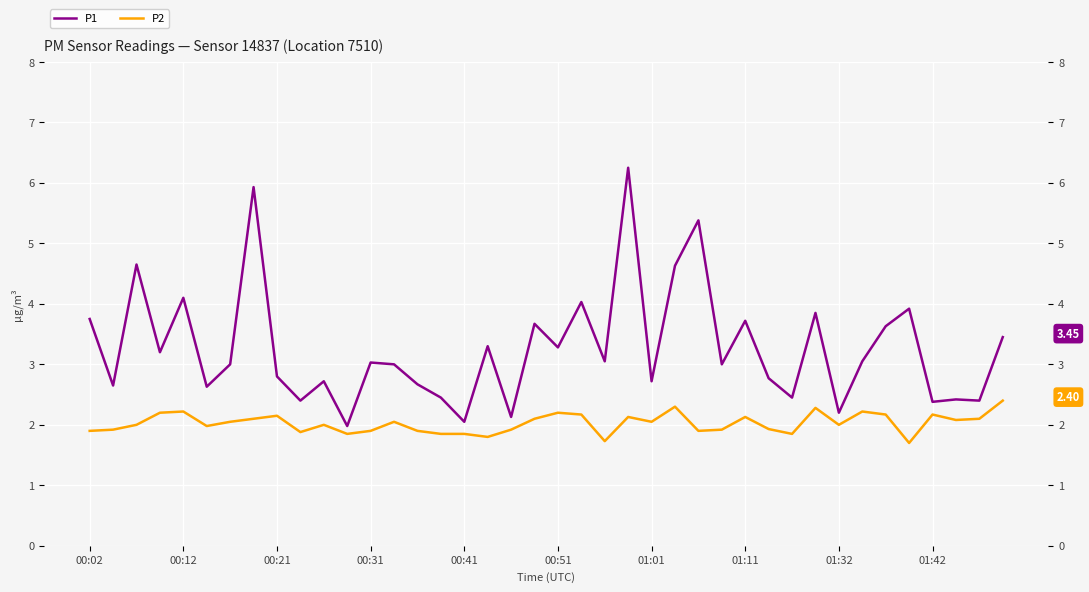

What is the lowest value of the P1 series?

2.0